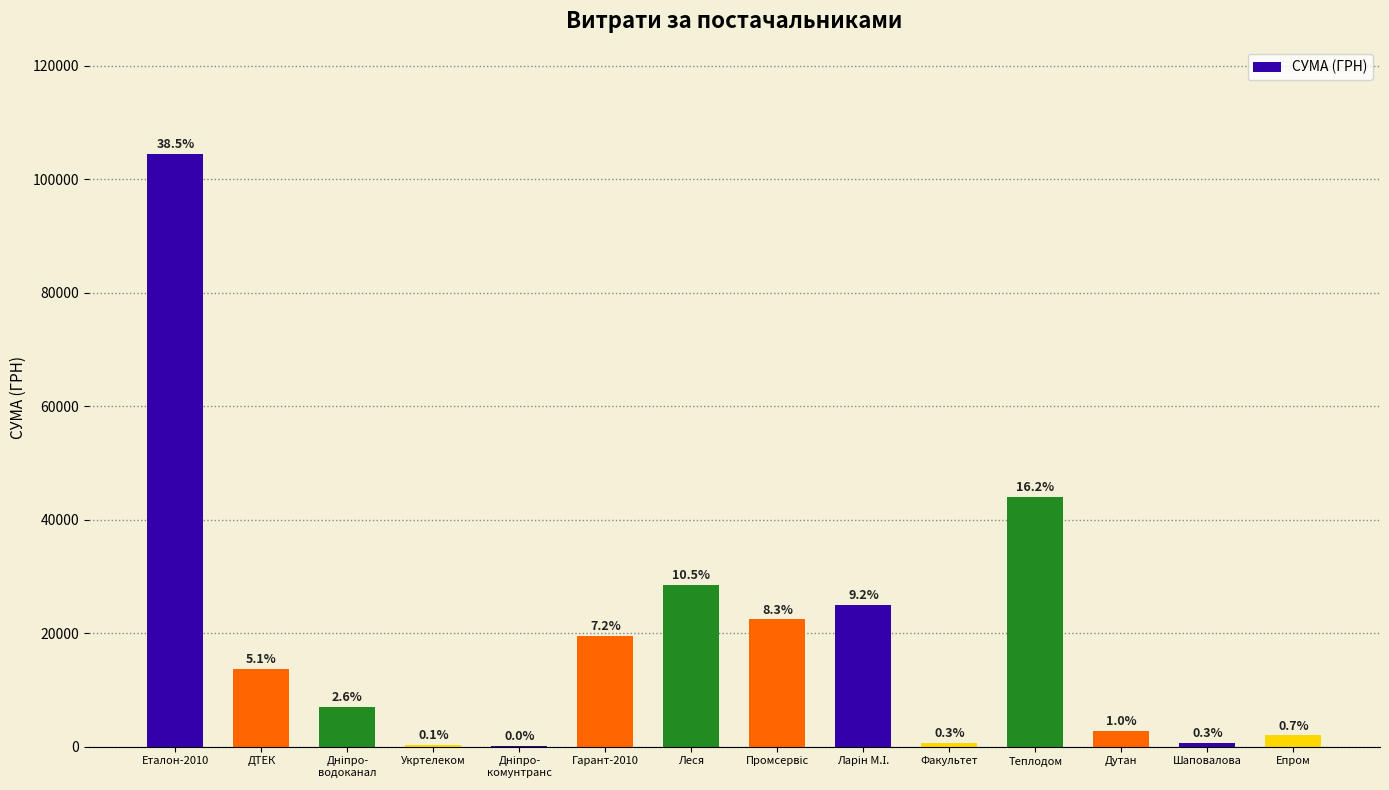

What is the label of the 1st bar from the left?

Еталон-2010